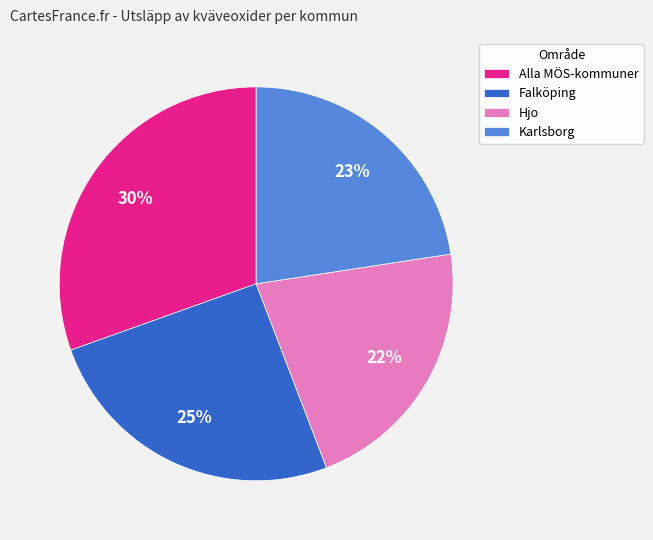

To the nearest percent, what is the average slice percentage?

25%